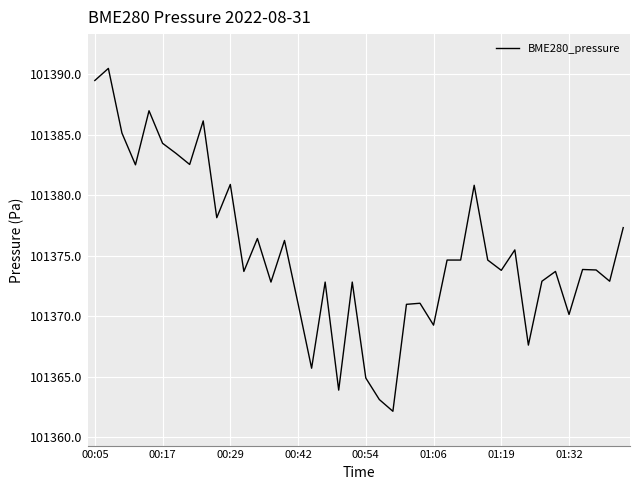

What is the minimum value shown in the chart?

101362.2